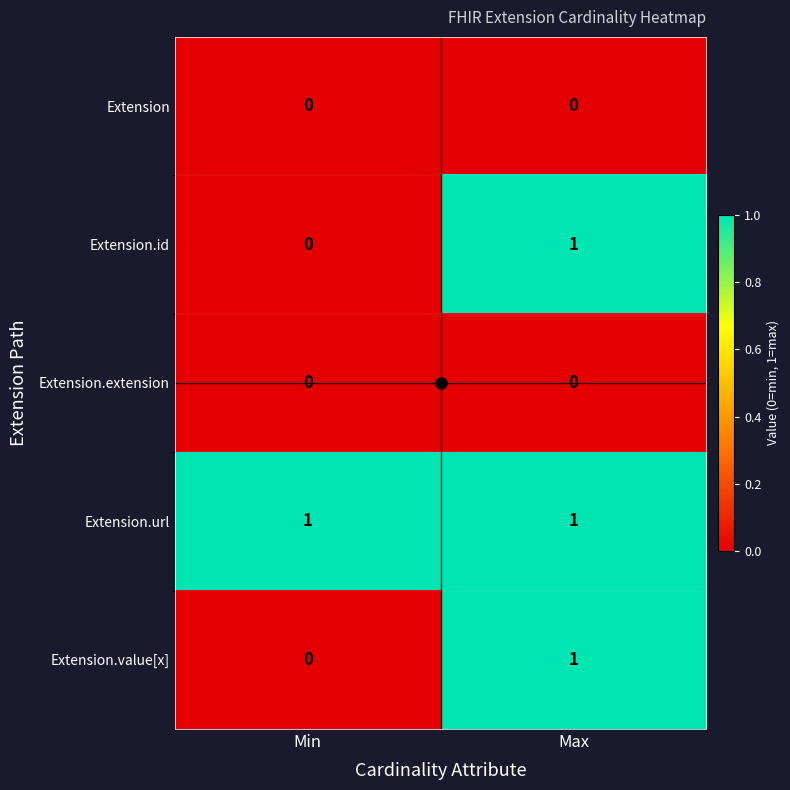

How many categories are shown in the chart?

2